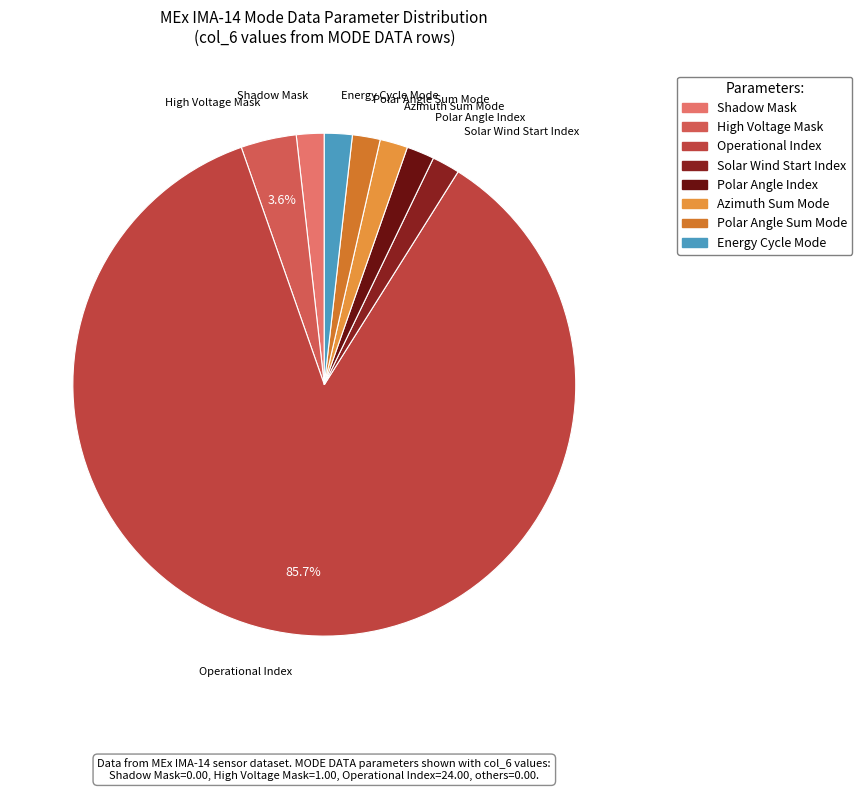

Is the sum of High Voltage Mask and Operational Index greater than half?

Yes